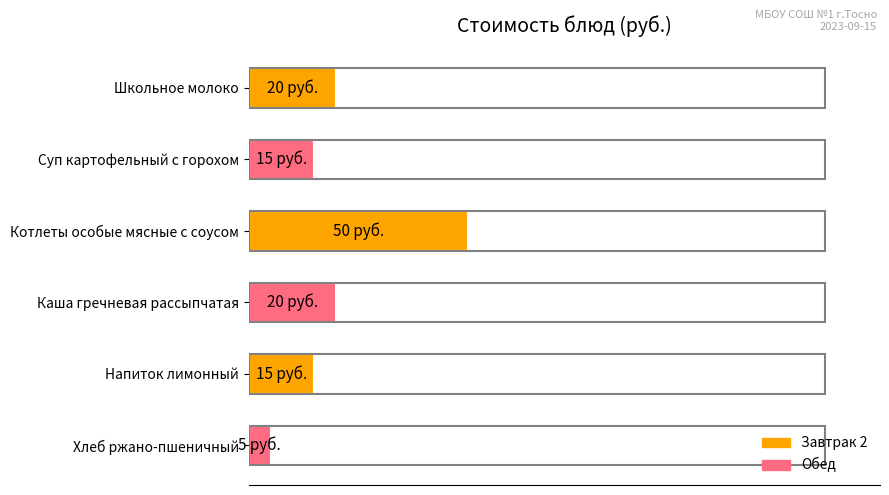

What is the smallest value displayed?

5